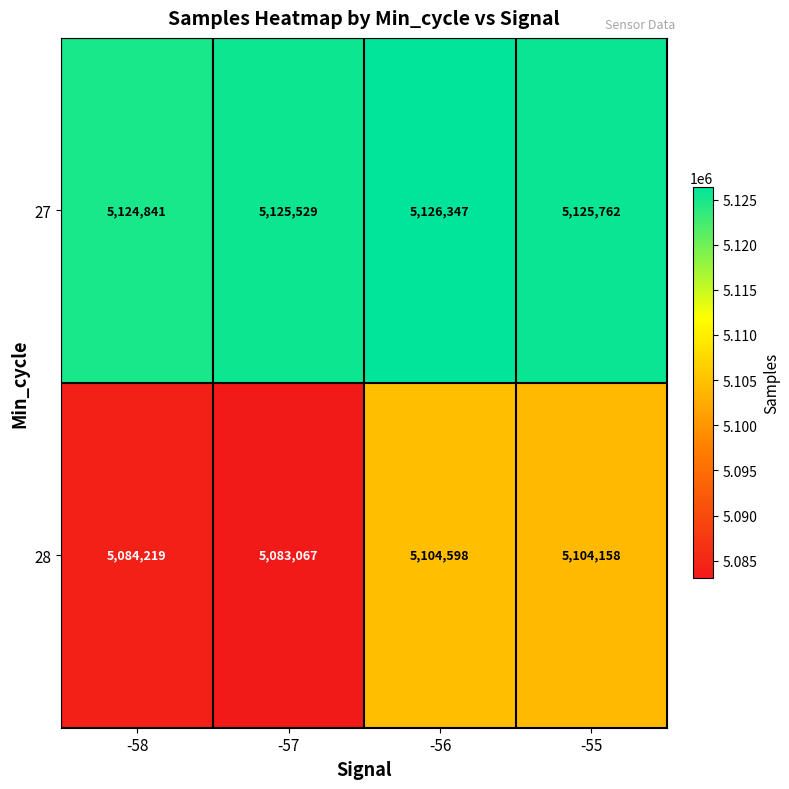

The value of 27 at -56 is 2678513. True or false?

False